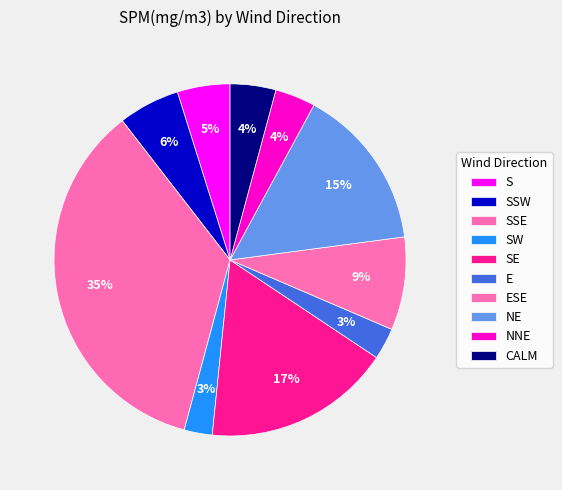

The ESE slice represents 26% of the pie. True or false?

False